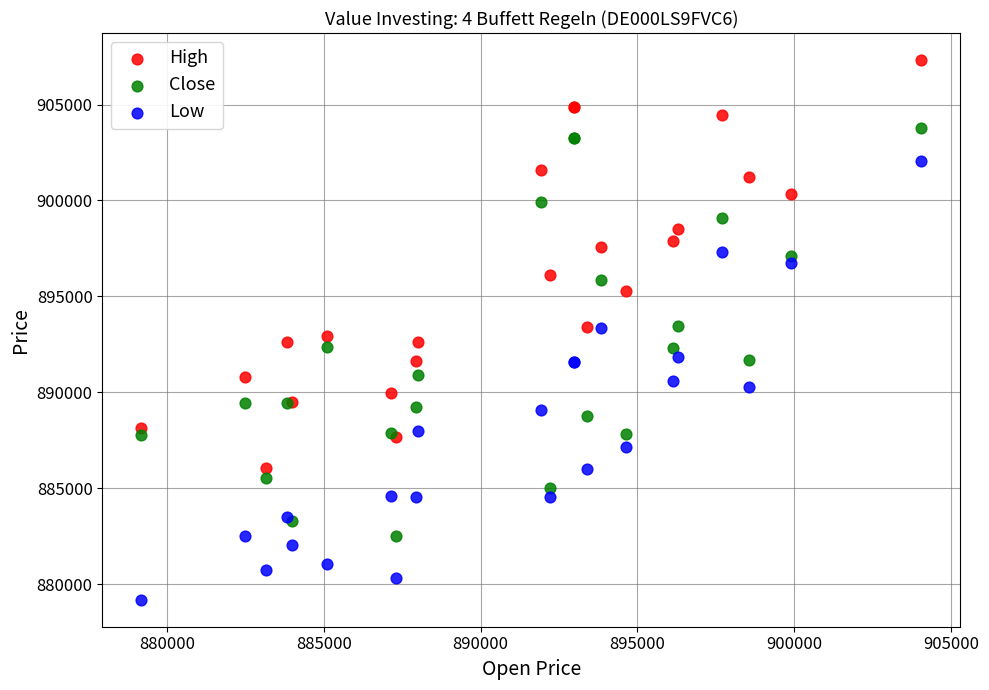

Which series reaches the maximum Y coordinate?

High